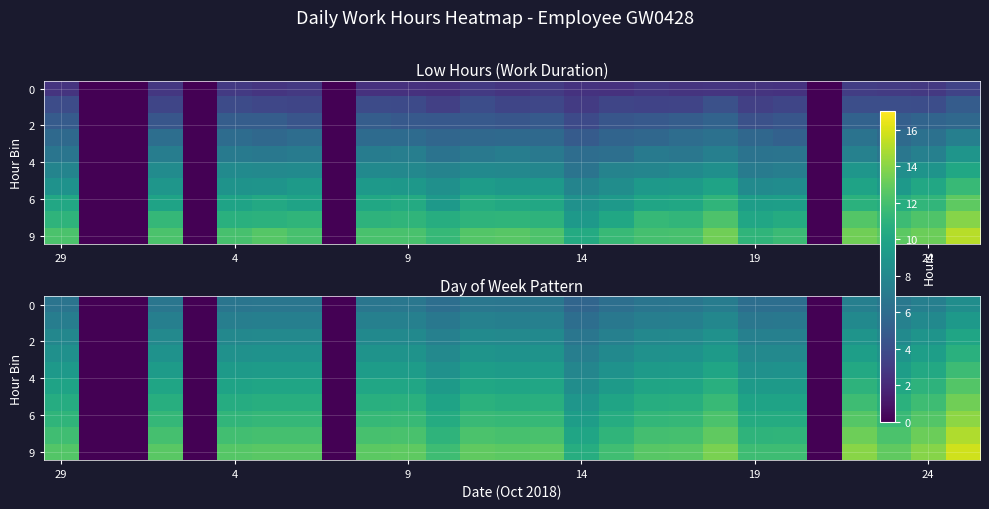

At which category is the sum across all series the highest?

26